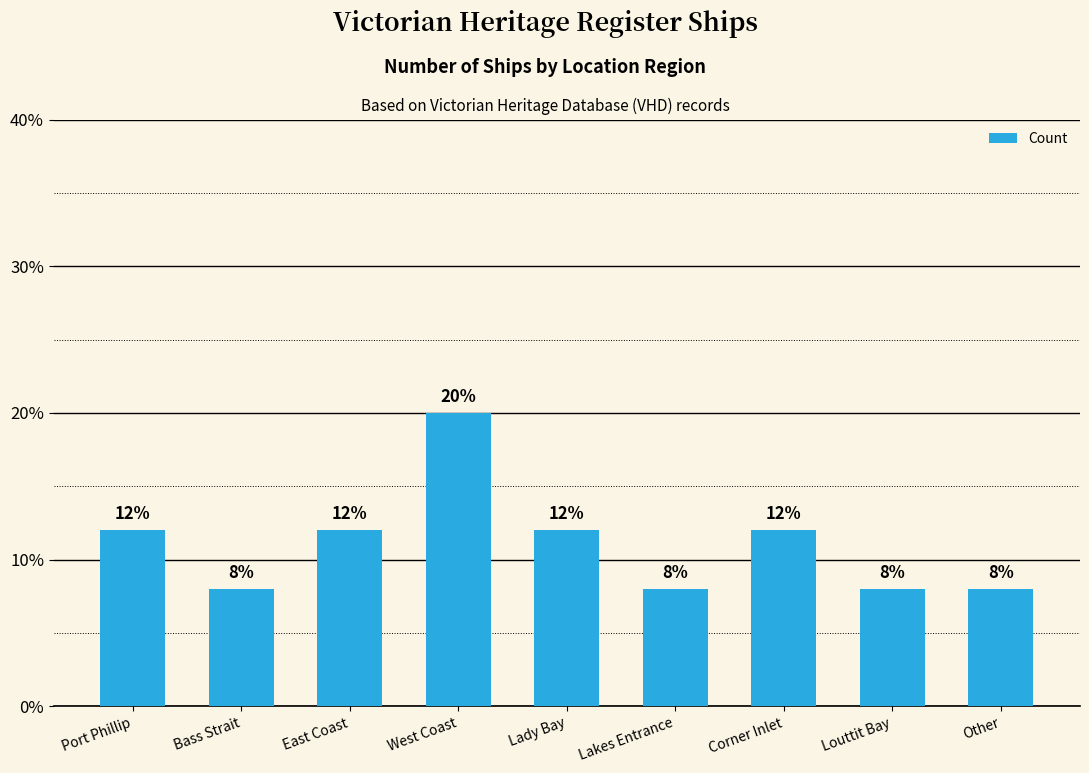

What is the maximum value shown in the chart?

20